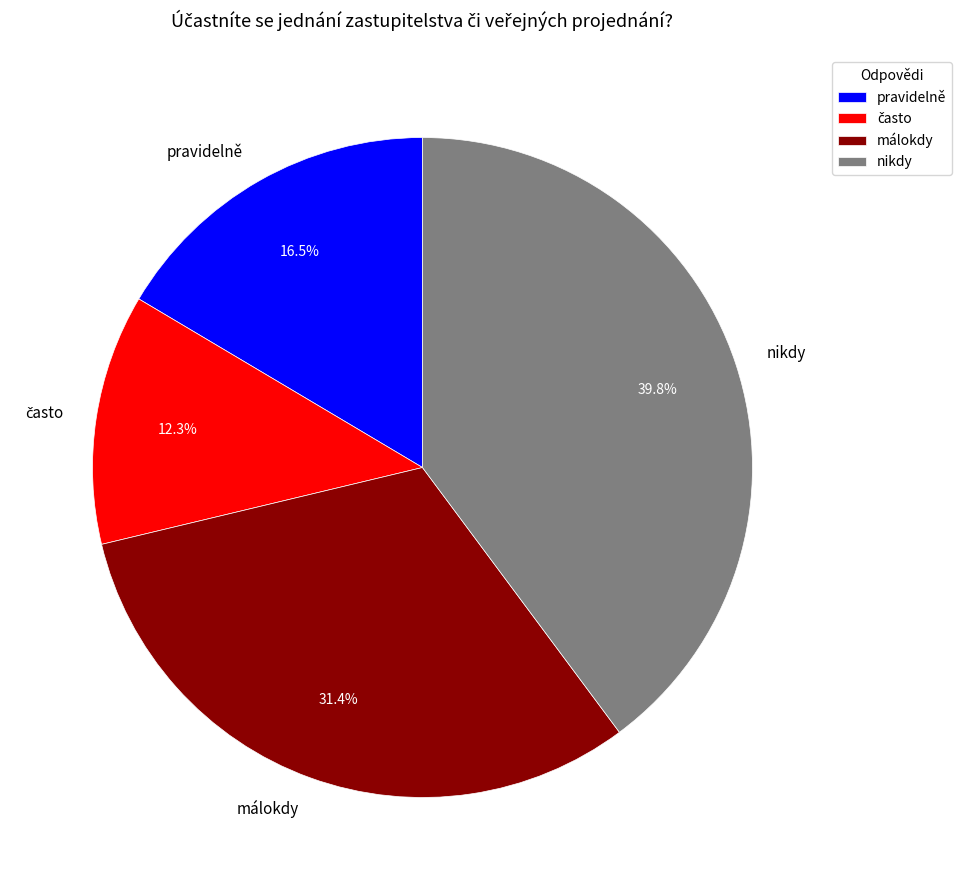

The nikdy slice represents 40% of the pie. True or false?

True